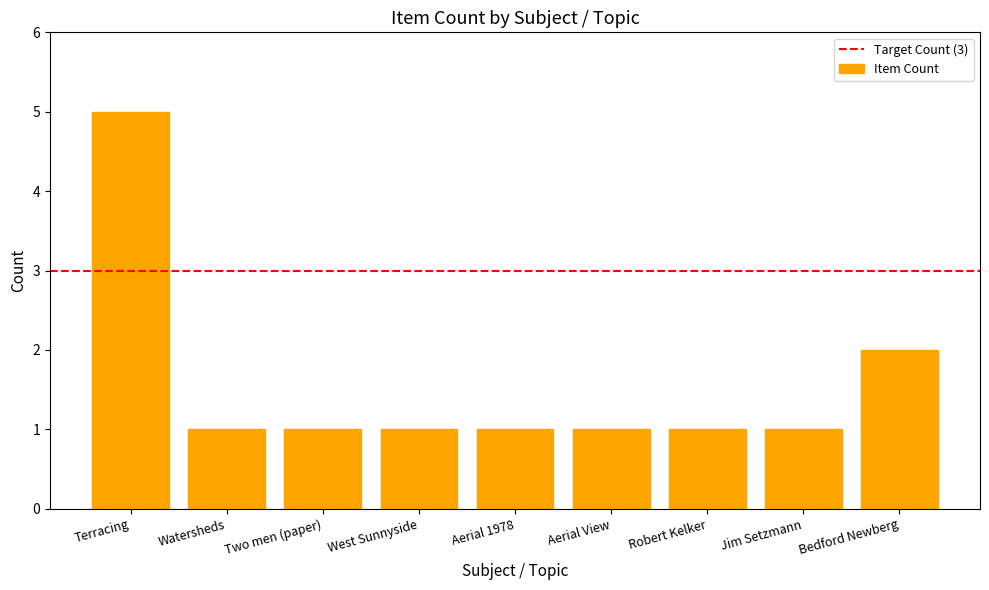

What is the minimum value shown in the chart?

1